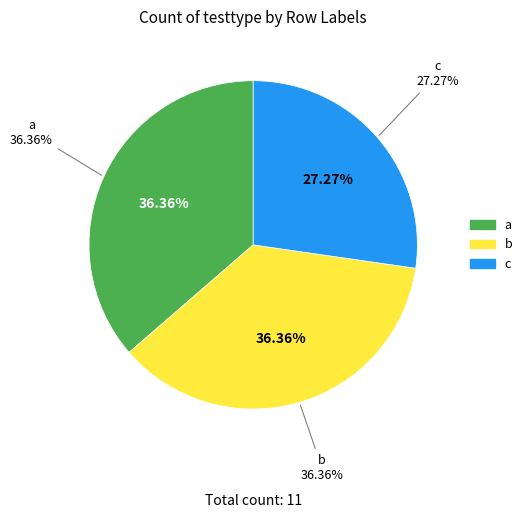

To the nearest percent, what portion does c represent?

27%